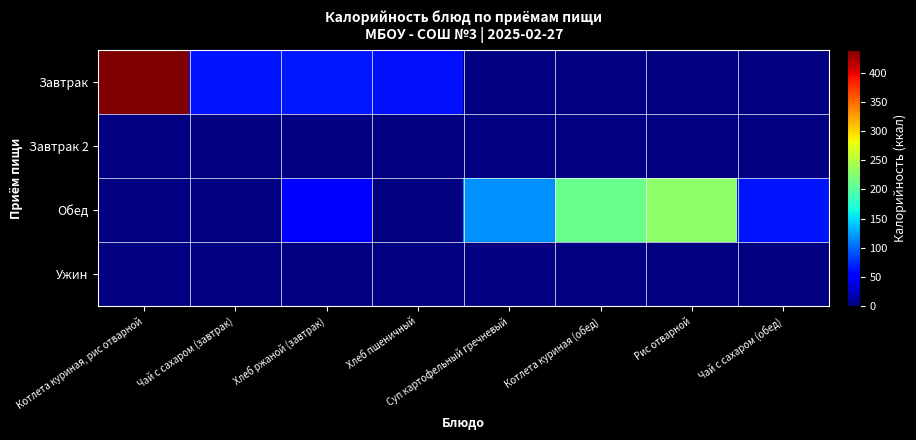

At which label does Ужин reach its minimum?

Котлета куриная, рис отварной